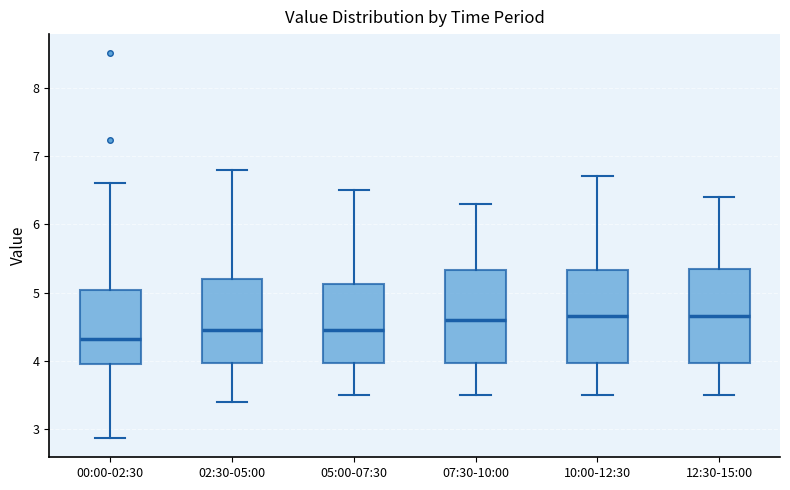

Reading left to right, read every box against the y-axis: the position of its median line, the range the box covers, and the ends of its whiskers. The values are not printed on the chart, so give them approximately, as read against the axis.

00:00-02:30: median 4.3, box 4.0 to 5.0, whiskers 2.9 to 6.6
02:30-05:00: median 4.5, box 4.0 to 5.2, whiskers 3.4 to 6.8
05:00-07:30: median 4.5, box 4.0 to 5.1, whiskers 3.5 to 6.5
07:30-10:00: median 4.6, box 4.0 to 5.3, whiskers 3.5 to 6.3
10:00-12:30: median 4.7, box 4.0 to 5.3, whiskers 3.5 to 6.7
12:30-15:00: median 4.7, box 4.0 to 5.4, whiskers 3.5 to 6.4